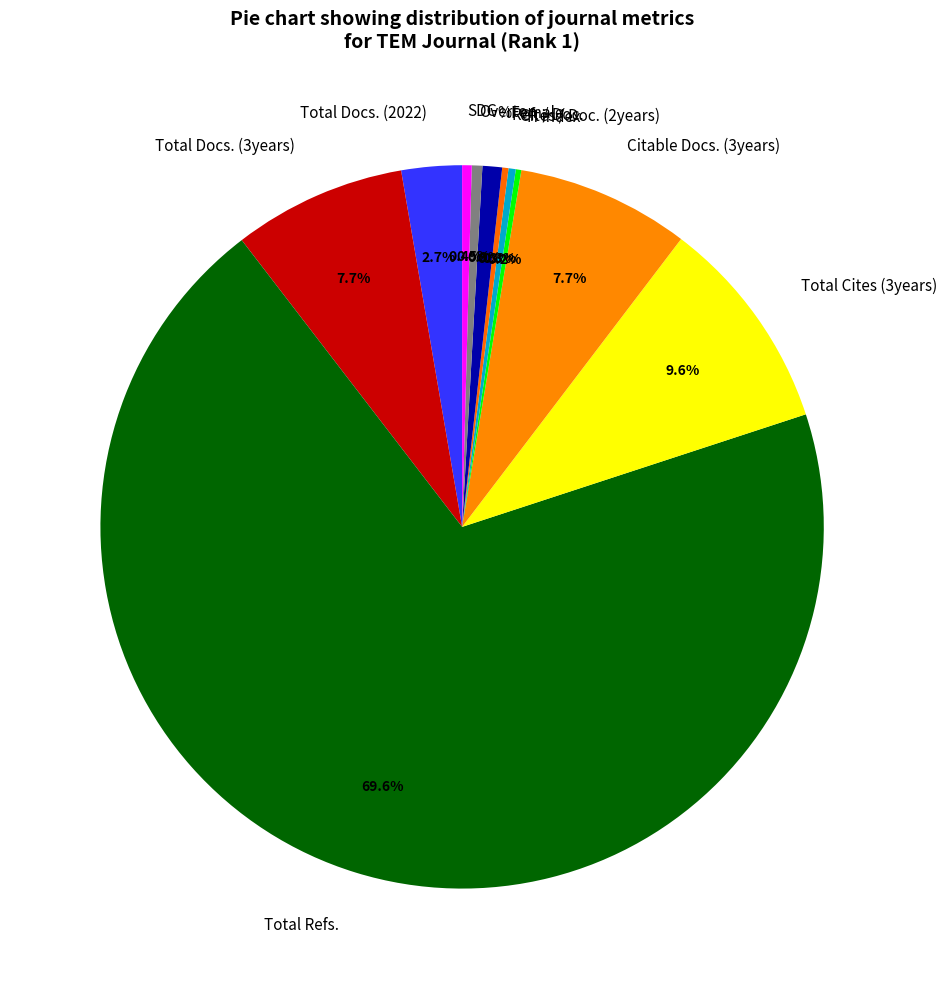

Does Total Cites (3years) account for over 50% of the chart?

No